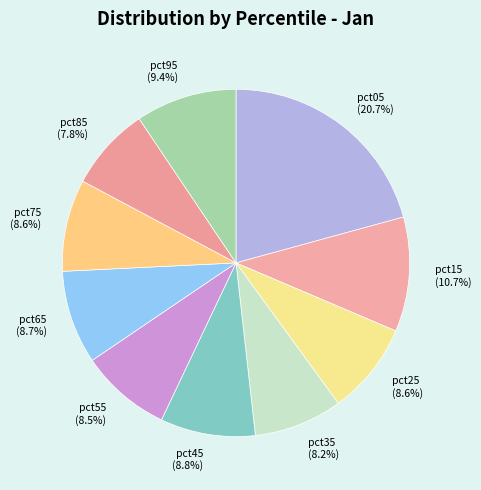

Between pct05 (20.7%) and pct45 (8.8%), which is larger?

pct05 (20.7%)